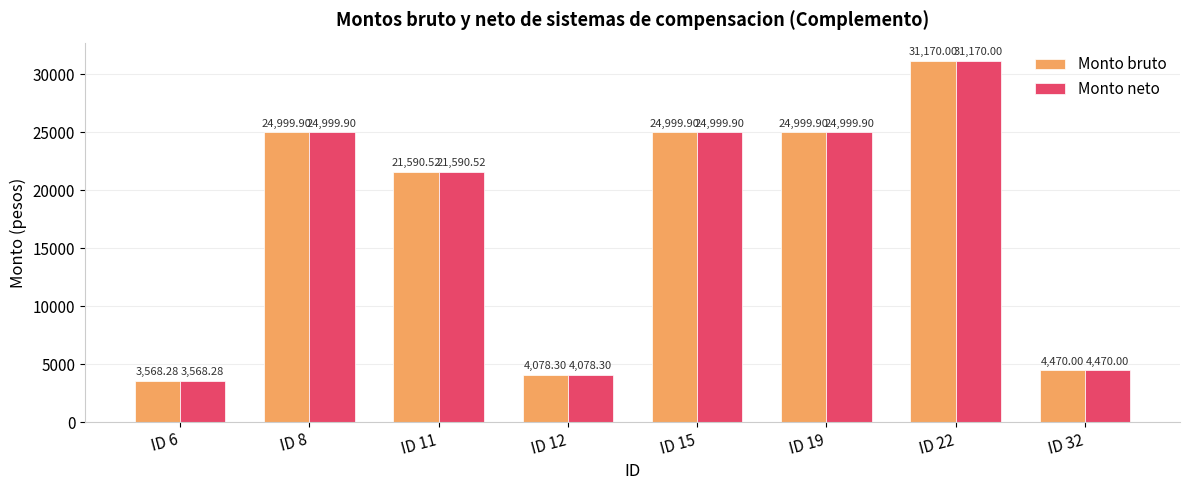

Is the value of Monto neto at ID 11 greater than the value of Monto bruto at ID 22?

No